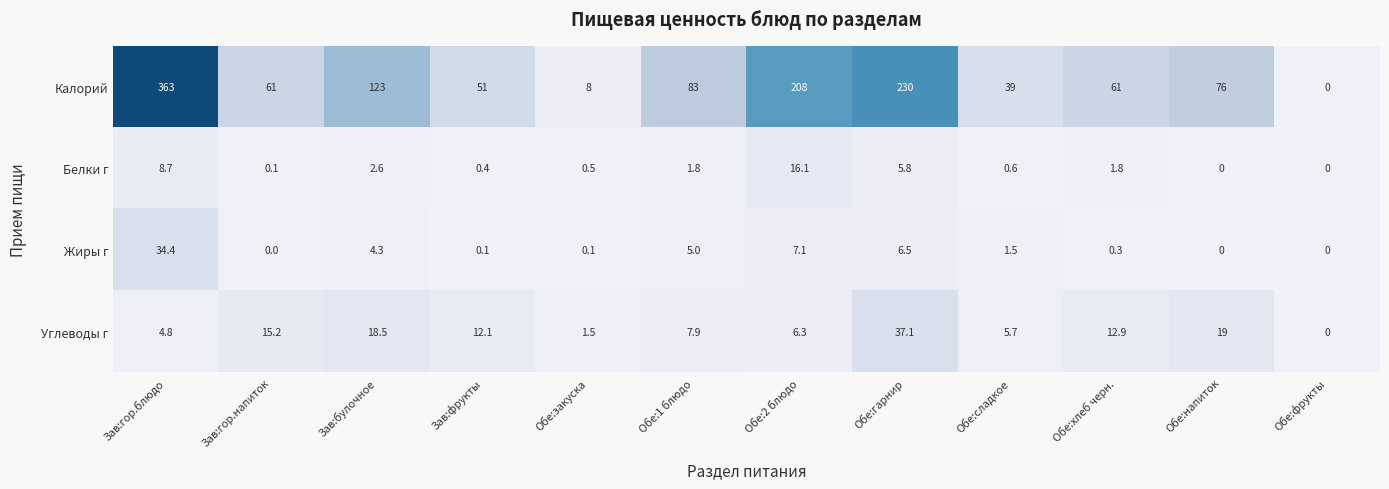

At which label does Углеводы г reach its minimum?

Обе:фрукты